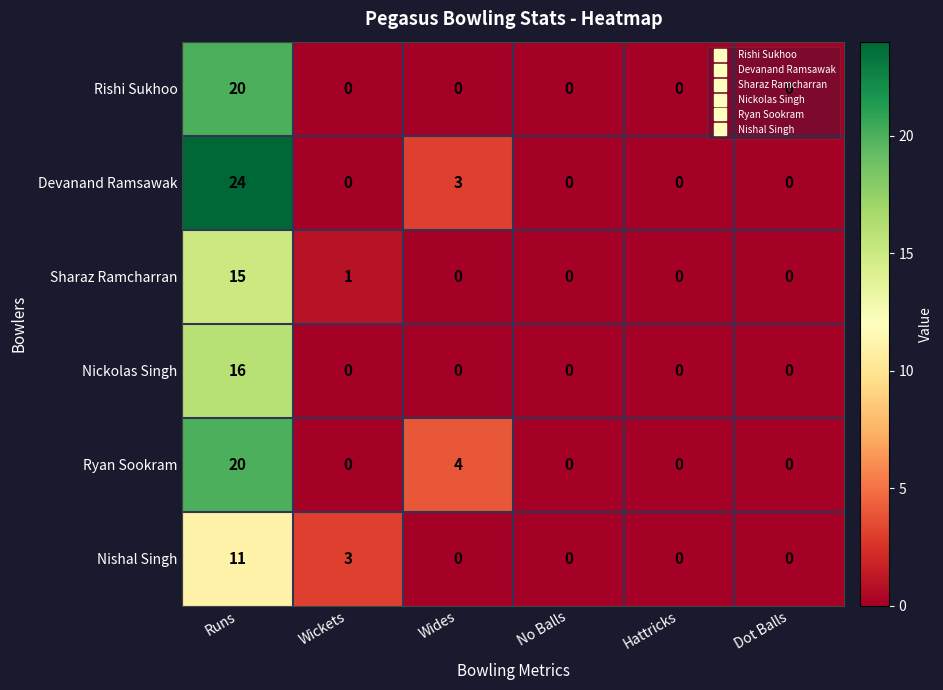

Which series has the largest total across all categories?

Devanand Ramsawak